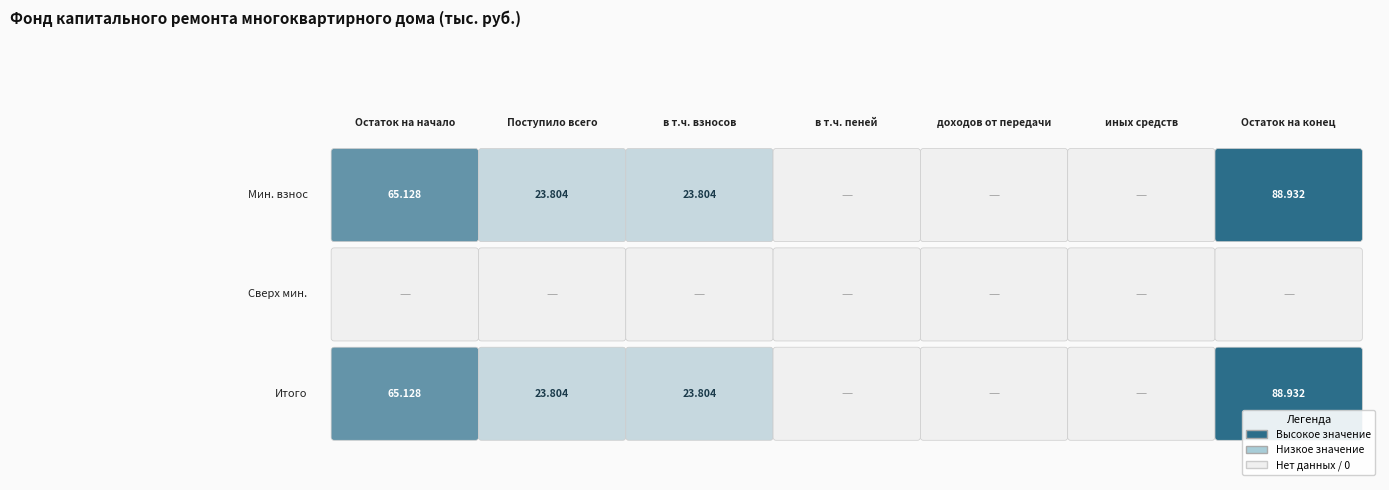

Reading left to right, what are all the values shown in this chart?

за счет минимального взноса: 65.1	23.8	23.8	0.0	0.0	0.0	88.9
сверх минимального размера взноса: 0.0	0.0	0.0	0.0	0.0	0.0	0.0
Итого фонд капитального ремонта: 65.1	23.8	23.8	0.0	0.0	0.0	88.9